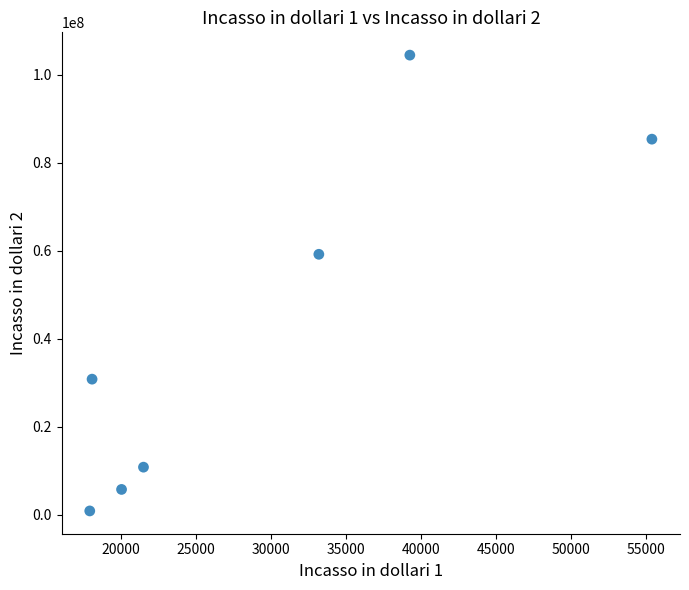

What Y value in the scatter plot is closest to 52696612?

59226812.4